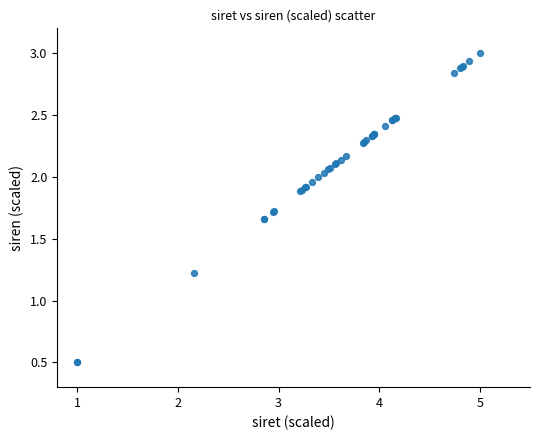

What Y value in the scatter plot is closest to 1?

1.2